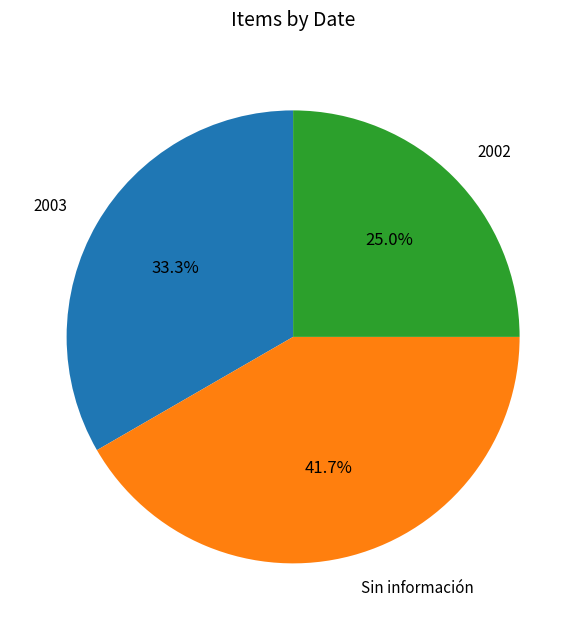

How much of the chart is everything except 2002?

75.0%